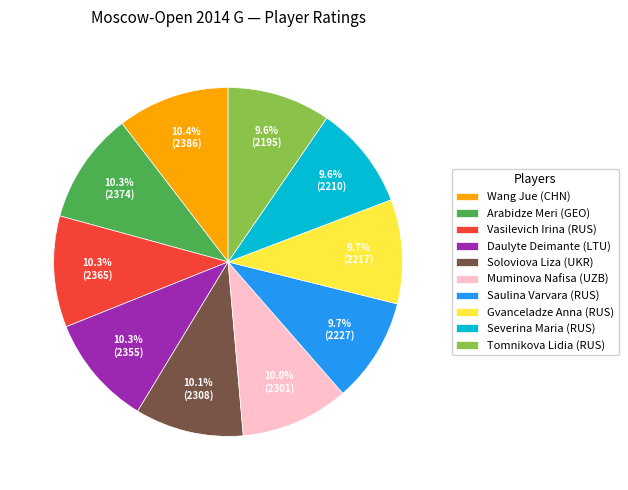

Count the number of slices in the pie.

10